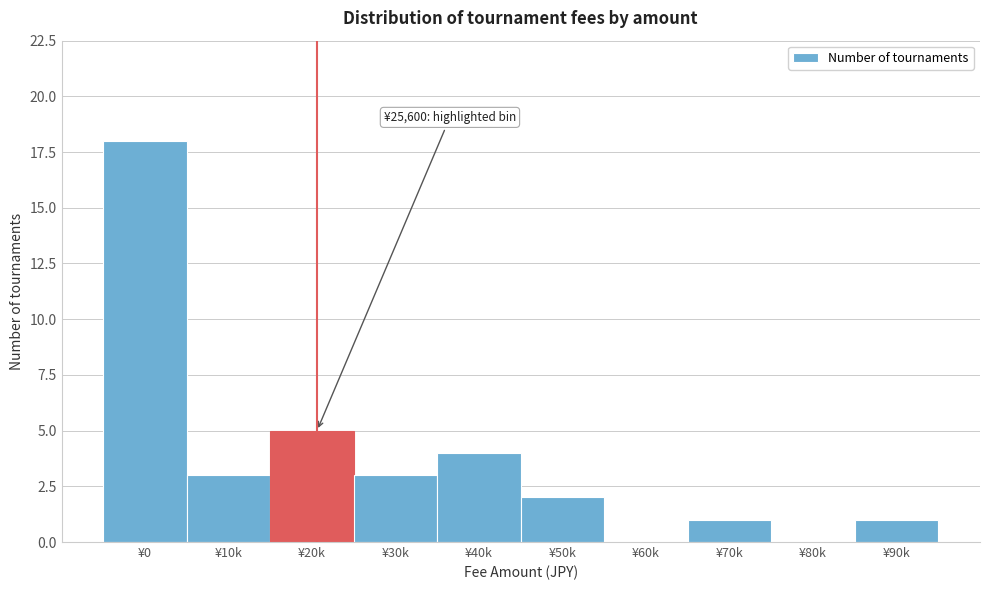

Reading right to left, transcribe all the data shown in this chart.

¥90k=1	¥80k=0	¥70k=1	¥60k=0	¥50k=2	¥40k=4	¥30k=3	¥20k=5	¥10k=3	¥0=18